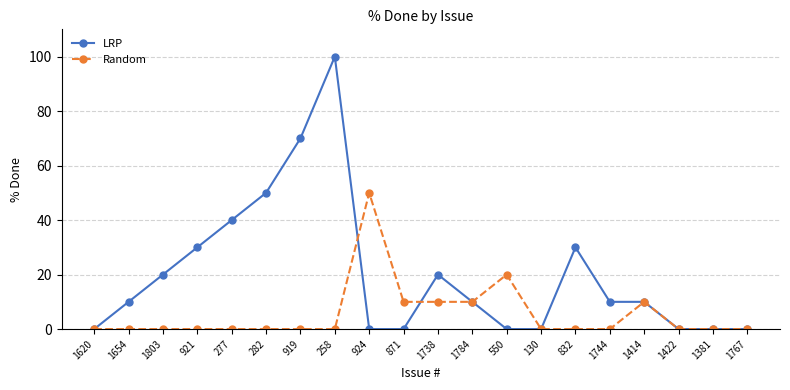

What is the label of the 4th point from the right?

1414